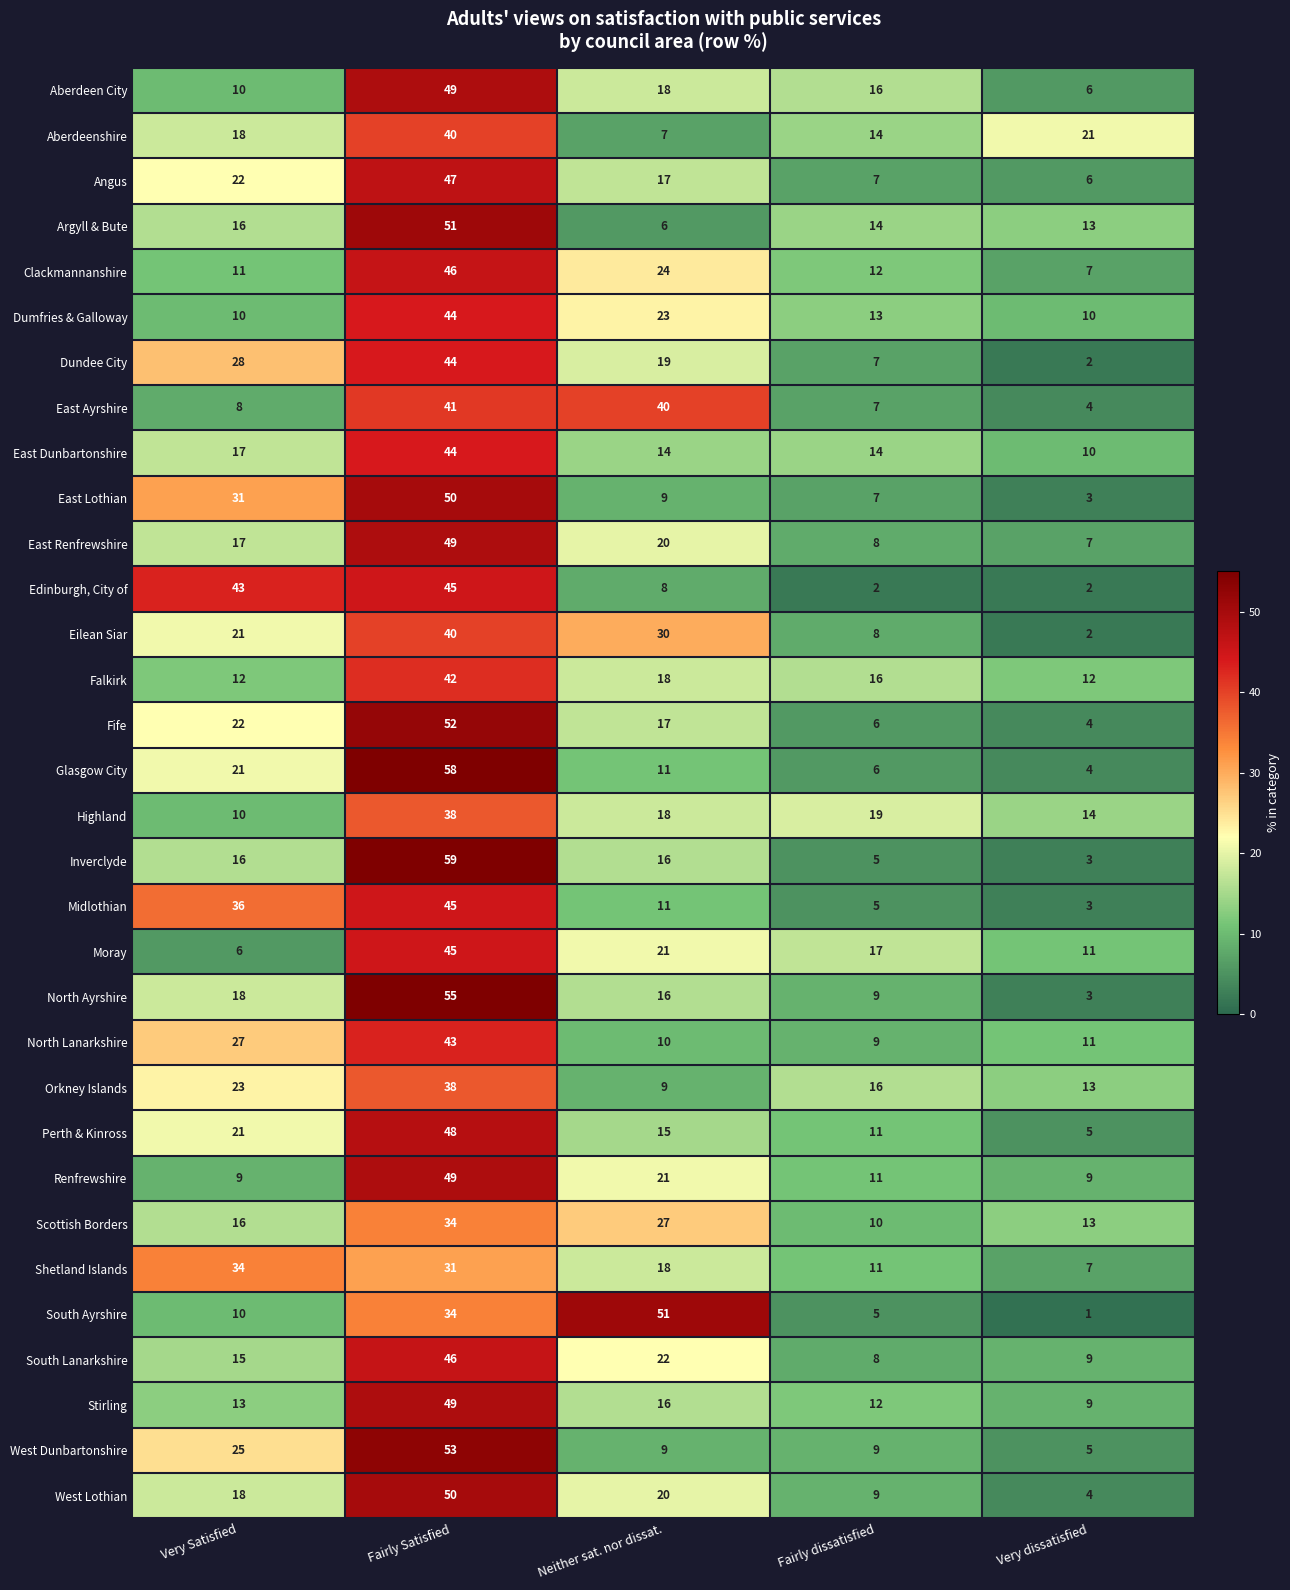

Between Very Satisfied and Fairly Satisfied, which series saw the biggest shift?

Inverclyde